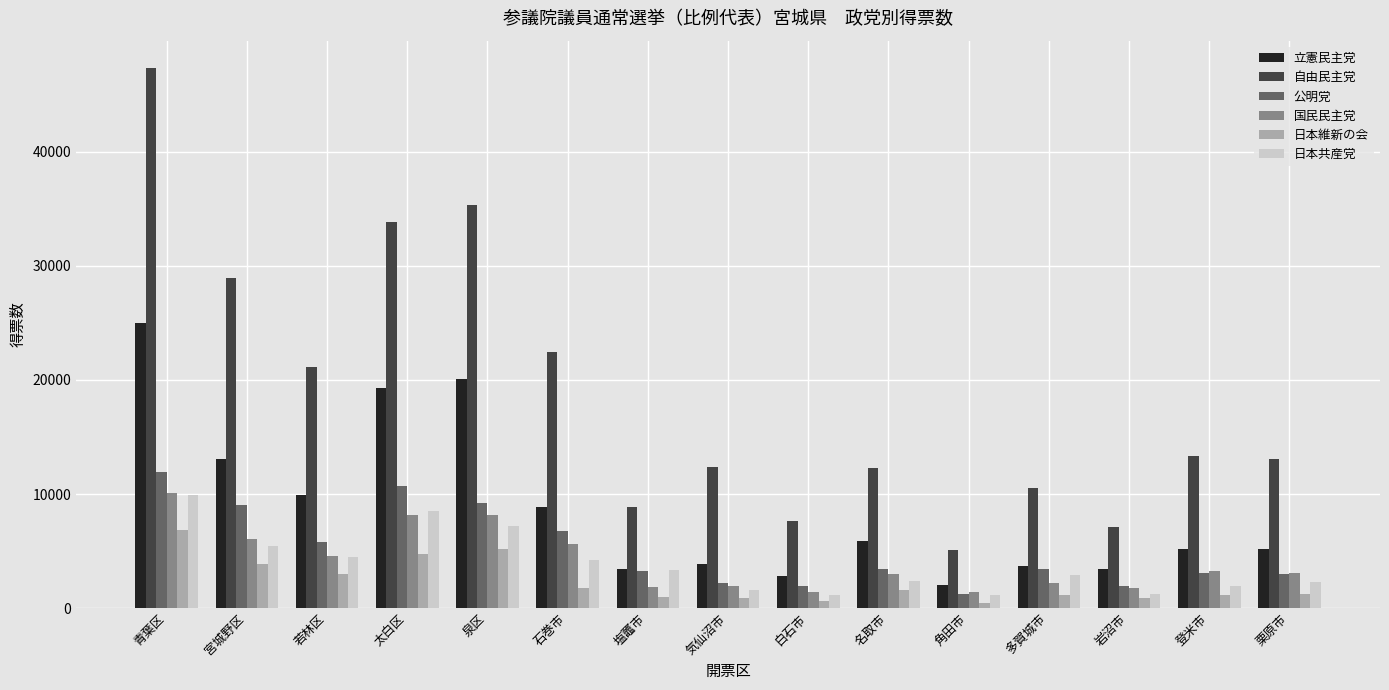

Which series has the largest range (max minus min)?

自由民主党